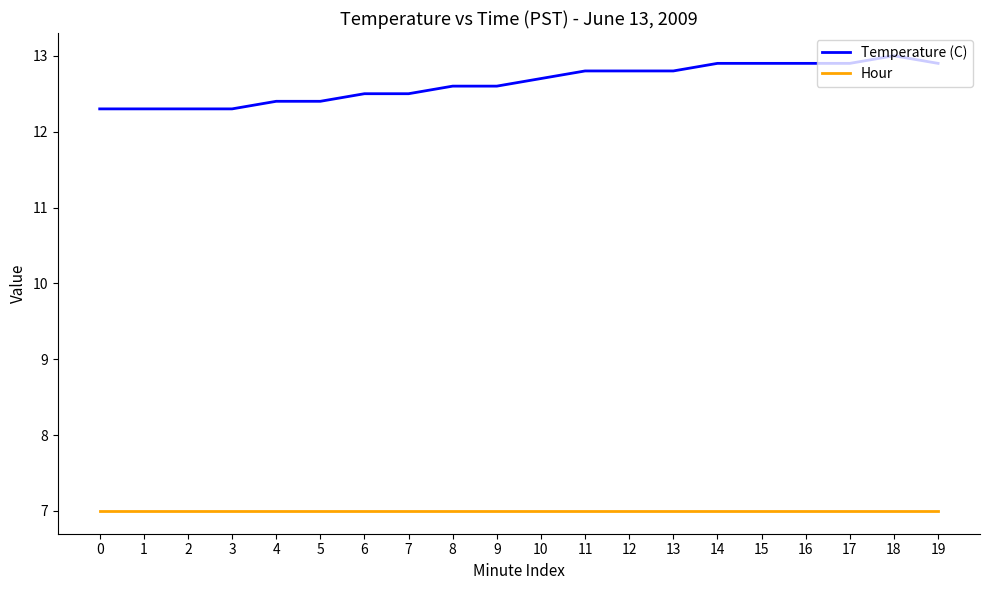

What is the difference between the highest and lowest values at 6?

5.5